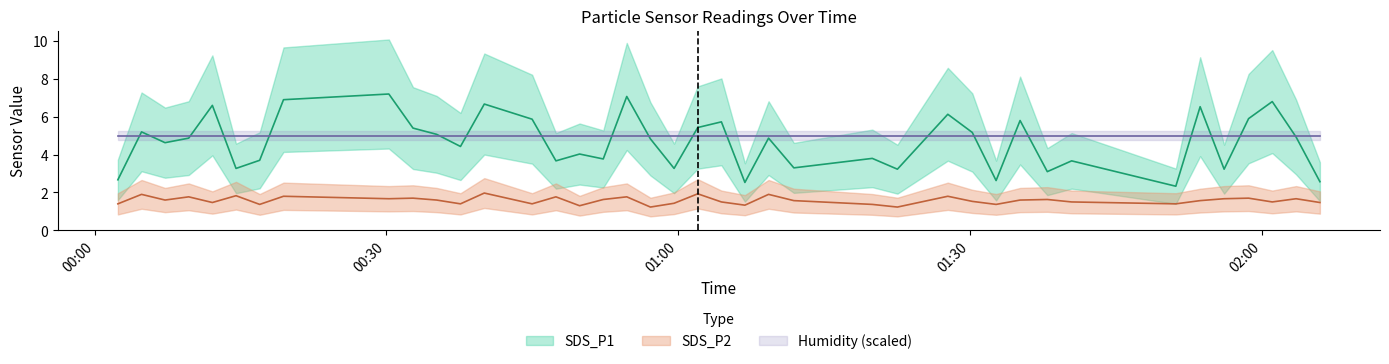

What is the difference between the maximum and minimum values in the SDS_P1 series?

4.9